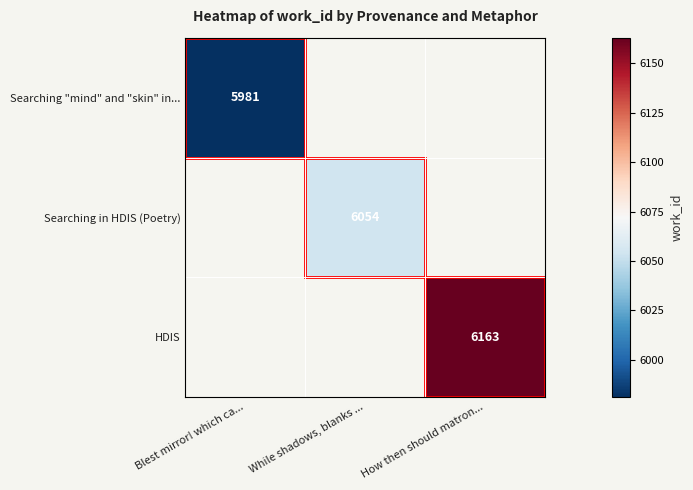

Is it true that Searching in HDIS (Poetry) equals 2436 at While shadows, blanks ...?

False